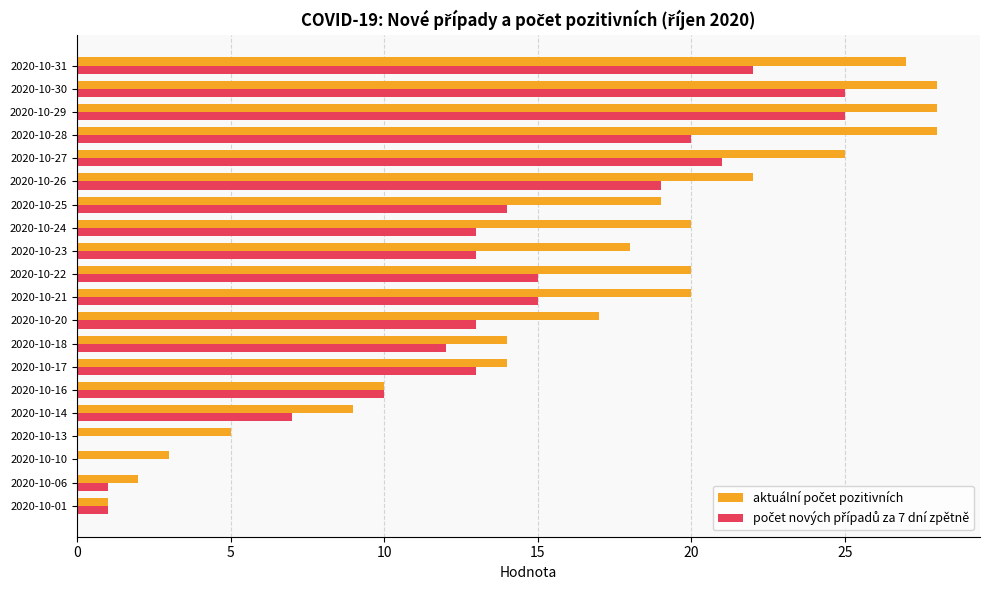

What is the total value across all series at 2020-10-13?

5